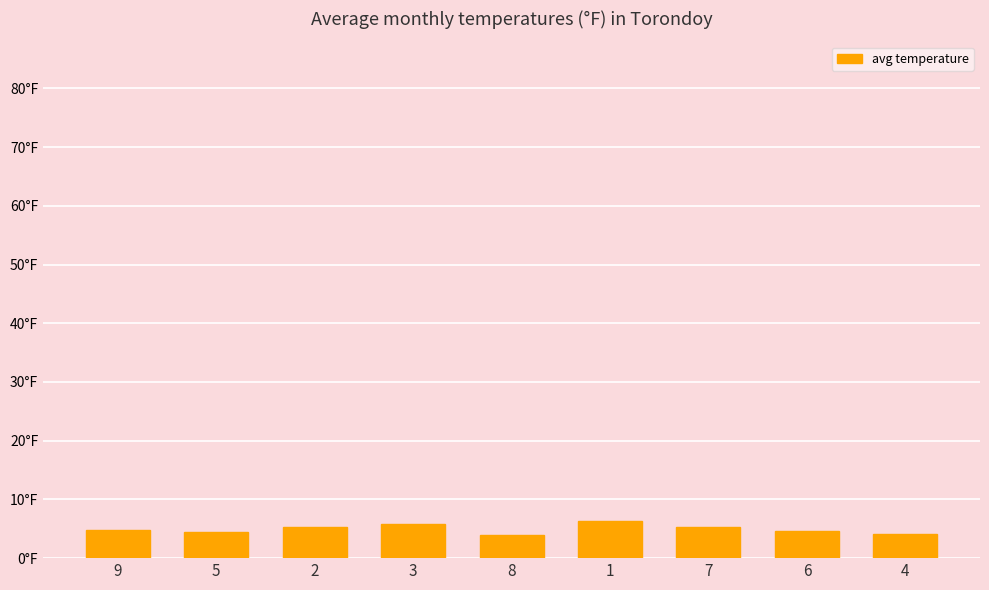

Reading left to right, what are all the values shown in this chart?

4.8	4.5	5.3	5.8	4.0	6.3	5.3	4.7	4.2